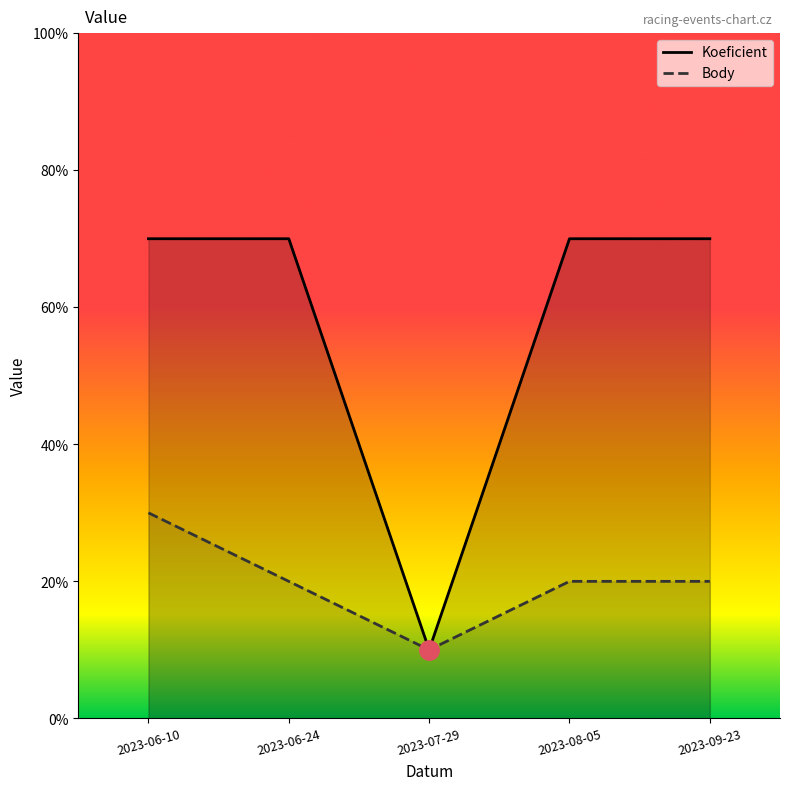

True or false: Body and Koeficient intersect in this chart.

False